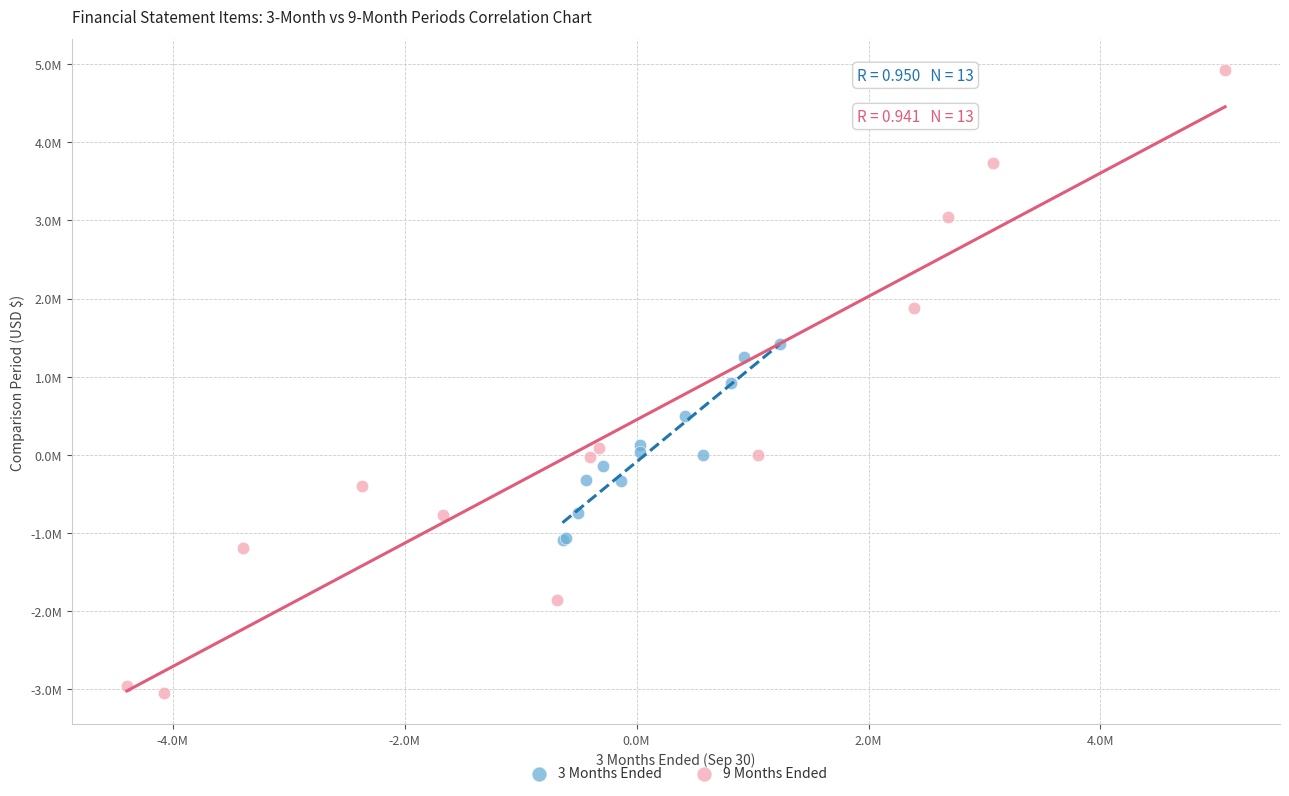

Which series reaches the minimum Y coordinate?

9 Months Ended